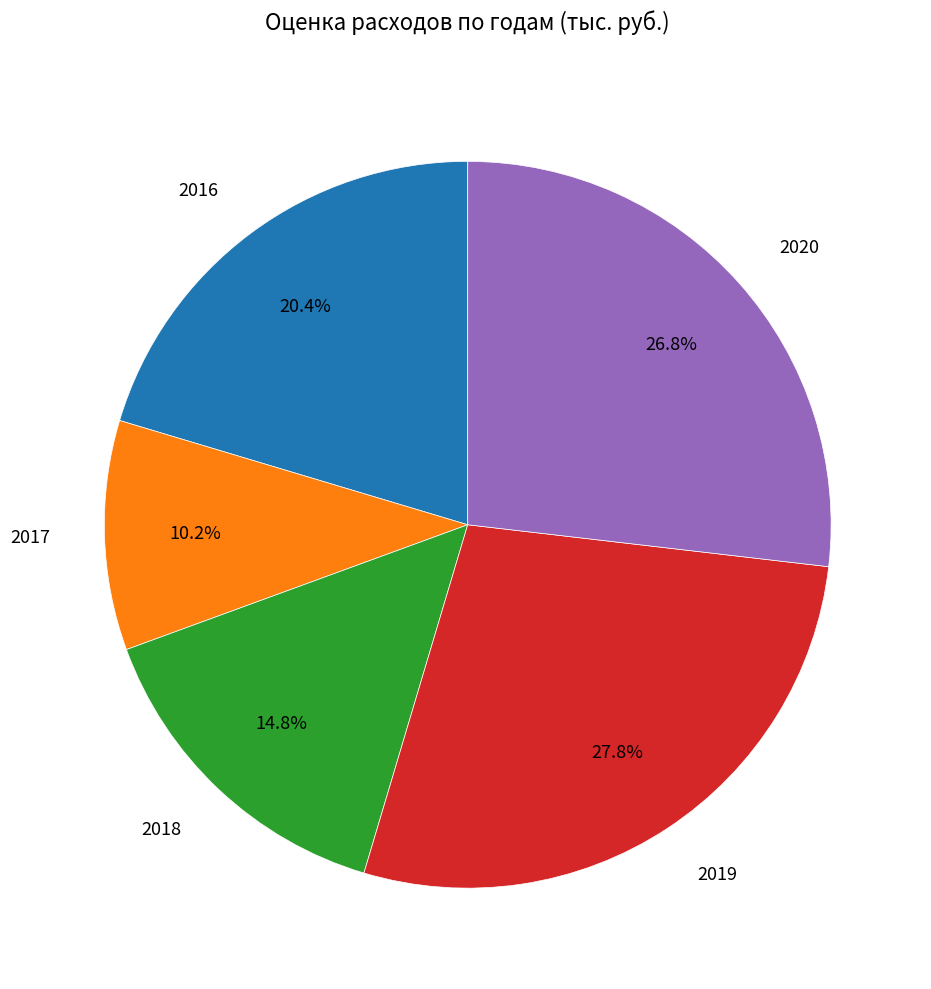

Count the number of slices in the pie.

5